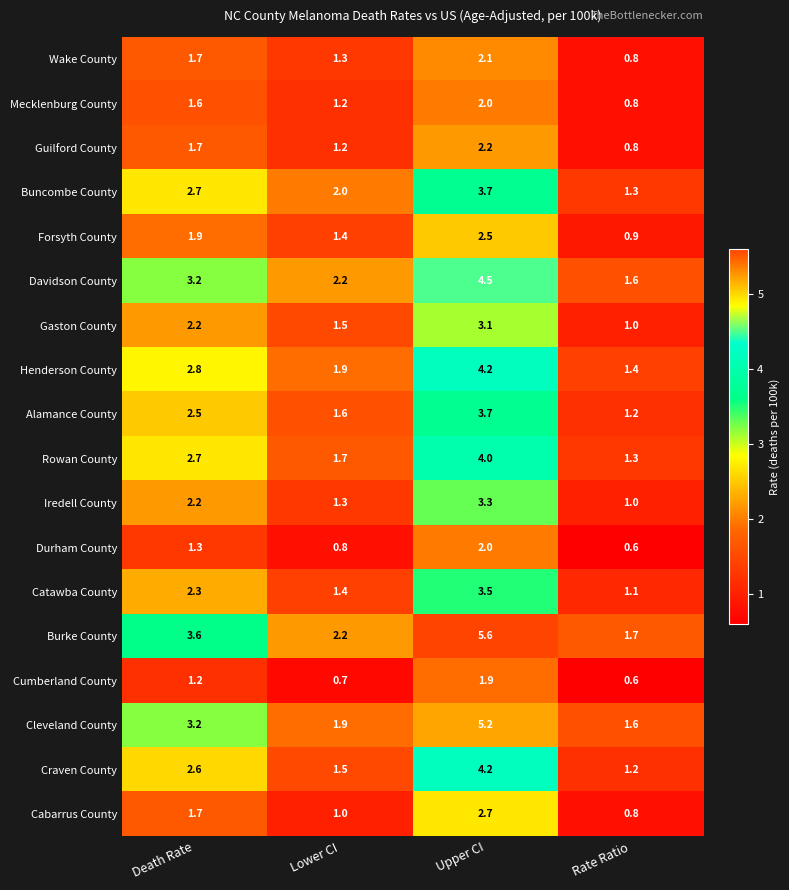

Which series has the largest total across all categories?

Burke County